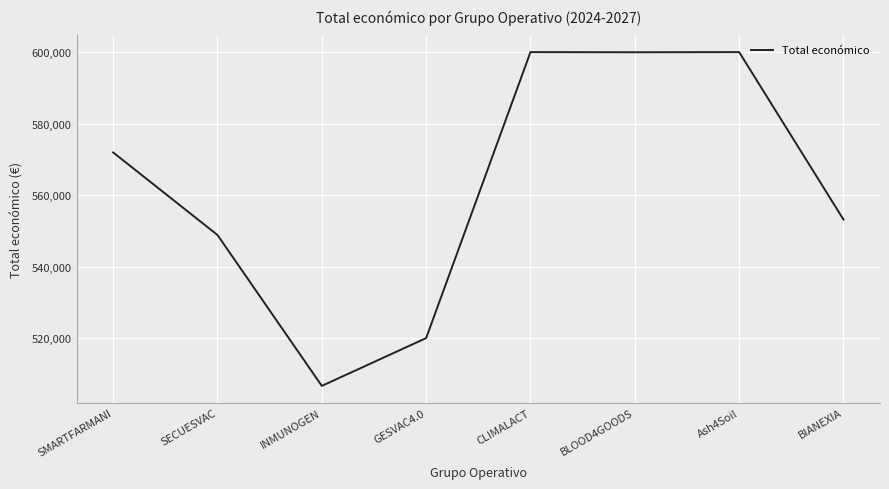

What is the sum of all values?

4500775